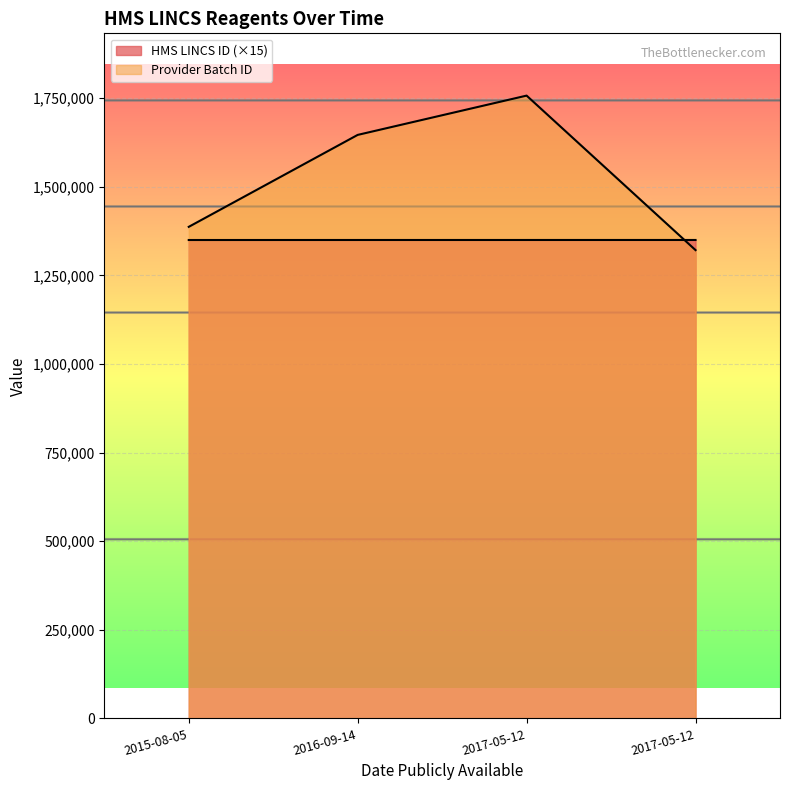

True or false: Provider Batch ID and HMS LINCS ID cross at least once.

True